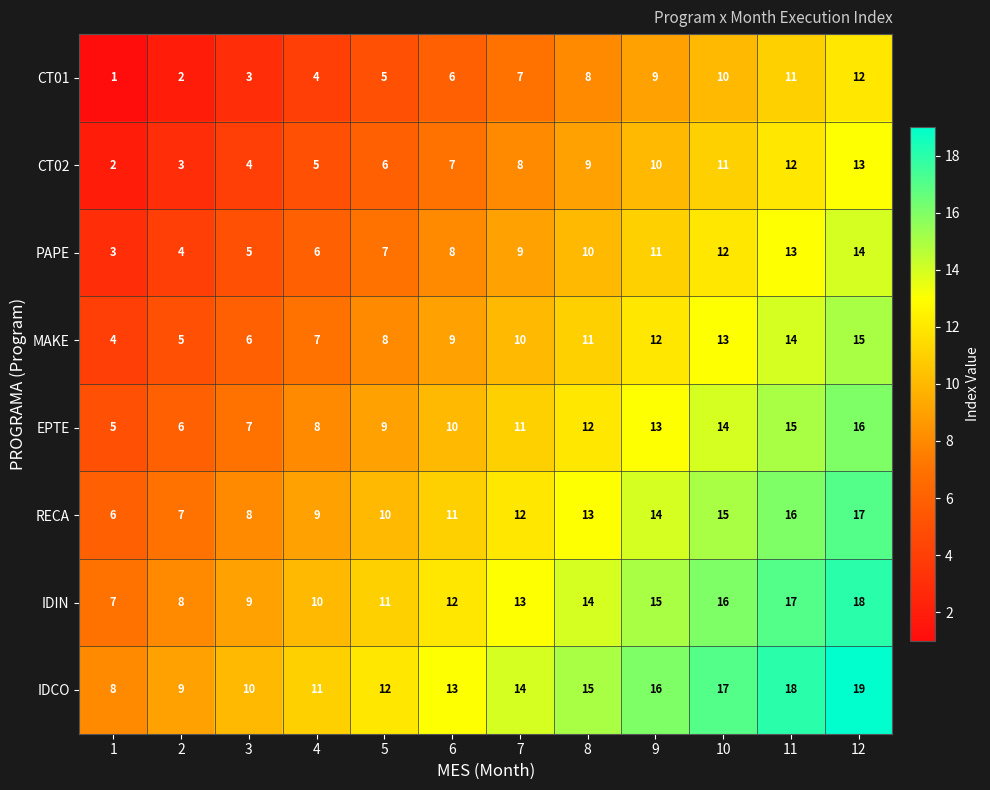

Rank the categories by IDIN value from lowest to highest.

1, 2, 3, 4, 5, 6, 7, 8, 9, 10, 11, 12